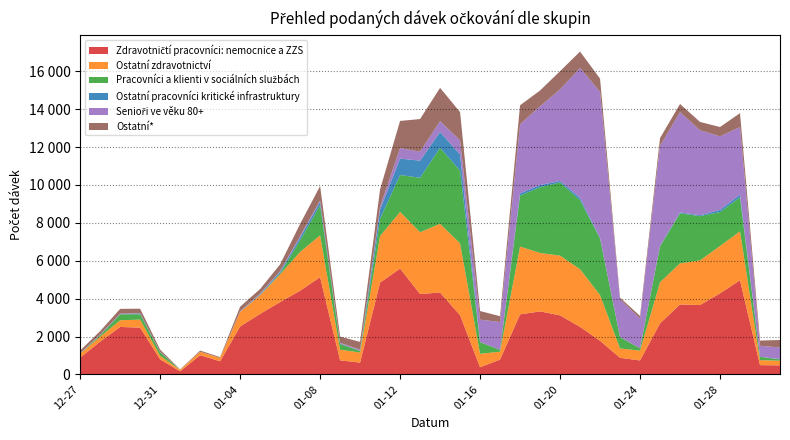

Reading left to right, what are all the values shown in this chart?

Zdravotničtí pracovníci: nemocnice a ZZS: 2020-12-27=888	2020-12-28=1730	2020-12-29=2505	2020-12-30=2470	2020-12-31=792	2021-01-01=164	2021-01-02=1014	2021-01-03=694	2021-01-04=2529	2021-01-05=3195	2021-01-06=3818	2021-01-07=4420	2021-01-08=5131	2021-01-09=743	2021-01-10=625	2021-01-11=4846	2021-01-12=5587	2021-01-13=4245	2021-01-14=4322	2021-01-15=3127	2021-01-16=378	2021-01-17=782	2021-01-18=3168	2021-01-19=3327	2021-01-20=3117	2021-01-21=2510	2021-01-22=1774	2021-01-23=877	2021-01-24=738	2021-01-25=2693	2021-01-26=3692	2021-01-27=3661	2021-01-28=4279	2021-01-29=4973	2021-01-30=490	2021-01-31=478
Ostatní zdravotnictví: 2020-12-27=202	2020-12-28=265	2020-12-29=354	2020-12-30=423	2020-12-31=187	2021-01-01=83	2021-01-02=179	2021-01-03=178	2021-01-04=773	2021-01-05=990	2021-01-06=1463	2021-01-07=2046	2021-01-08=2210	2021-01-09=562	2021-01-10=532	2021-01-11=2457	2021-01-12=2994	2021-01-13=3260	2021-01-14=3630	2021-01-15=3790	2021-01-16=709	2021-01-17=416	2021-01-18=3580	2021-01-19=3085	2021-01-20=3153	2021-01-21=3042	2021-01-22=2416	2021-01-23=494	2021-01-24=518	2021-01-25=2173	2021-01-26=2170	2021-01-27=2357	2021-01-28=2500	2021-01-29=2579	2021-01-30=261	2021-01-31=249
Pracovníci a klienti v sociálních službách: 2020-12-27=10	2020-12-28=76	2020-12-29=312	2020-12-30=283	2020-12-31=195	2021-01-01=4	2021-01-02=0	2021-01-03=2	2021-01-04=3	2021-01-05=12	2021-01-06=55	2021-01-07=616	2021-01-08=1589	2021-01-09=302	2021-01-10=80	2021-01-11=922	2021-01-12=1944	2021-01-13=2876	2021-01-14=4011	2021-01-15=3843	2021-01-16=618	2021-01-17=98	2021-01-18=2694	2021-01-19=3468	2021-01-20=3863	2021-01-21=3647	2021-01-22=2989	2021-01-23=595	2021-01-24=123	2021-01-25=1895	2021-01-26=2643	2021-01-27=2339	2021-01-28=1793	2021-01-29=1793	2021-01-30=178	2021-01-31=65
Ostatní pracovníci kritické infrastruktury: 2020-12-27=7	2020-12-28=8	2020-12-29=5	2020-12-30=37	2020-12-31=2	2021-01-01=4	2021-01-02=0	2021-01-03=0	2021-01-04=14	2021-01-05=41	2021-01-06=83	2021-01-07=152	2021-01-08=179	2021-01-09=26	2021-01-10=3	2021-01-11=482	2021-01-12=868	2021-01-13=902	2021-01-14=836	2021-01-15=847	2021-01-16=0	2021-01-17=0	2021-01-18=116	2021-01-19=113	2021-01-20=80	2021-01-21=119	2021-01-22=33	2021-01-23=3	2021-01-24=4	2021-01-25=25	2021-01-26=45	2021-01-27=46	2021-01-28=114	2021-01-29=144	2021-01-30=0	2021-01-31=20
Senioři ve věku 80+: 2020-12-27=13	2020-12-28=30	2020-12-29=36	2020-12-30=18	2020-12-31=20	2021-01-01=1	2021-01-02=5	2021-01-03=2	2021-01-04=19	2021-01-05=31	2021-01-06=38	2021-01-07=63	2021-01-08=73	2021-01-09=41	2021-01-10=66	2021-01-11=145	2021-01-12=556	2021-01-13=477	2021-01-14=572	2021-01-15=748	2021-01-16=1186	2021-01-17=1470	2021-01-18=3648	2021-01-19=4161	2021-01-20=4829	2021-01-21=6861	2021-01-22=7708	2021-01-23=1991	2021-01-24=1569	2021-01-25=5276	2021-01-26=5294	2021-01-27=4488	2021-01-28=3878	2021-01-29=3573	2021-01-30=584	2021-01-31=612
Ostatní*: 2020-12-27=141	2020-12-28=176	2020-12-29=248	2020-12-30=238	2020-12-31=115	2021-01-01=6	2021-01-02=60	2021-01-03=40	2021-01-04=234	2021-01-05=239	2021-01-06=351	2021-01-07=645	2021-01-08=762	2021-01-09=323	2021-01-10=410	2021-01-11=918	2021-01-12=1432	2021-01-13=1720	2021-01-14=1757	2021-01-15=1493	2021-01-16=455	2021-01-17=306	2021-01-18=1002	2021-01-19=833	2021-01-20=965	2021-01-21=864	2021-01-22=695	2021-01-23=91	2021-01-24=136	2021-01-25=412	2021-01-26=433	2021-01-27=437	2021-01-28=496	2021-01-29=731	2021-01-30=274	2021-01-31=392